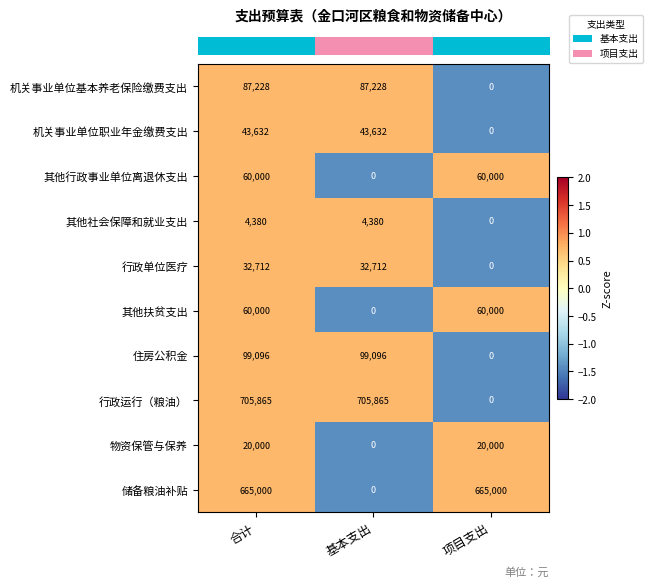

What is the greatest value displayed?

705865